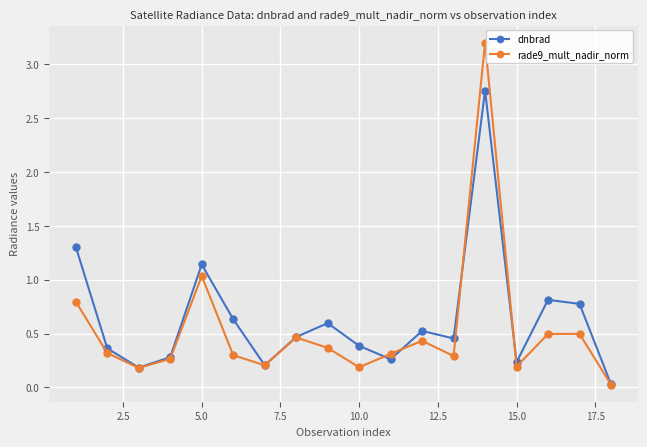

What is the value of the dnbrad point at the 6th from the left?

0.6